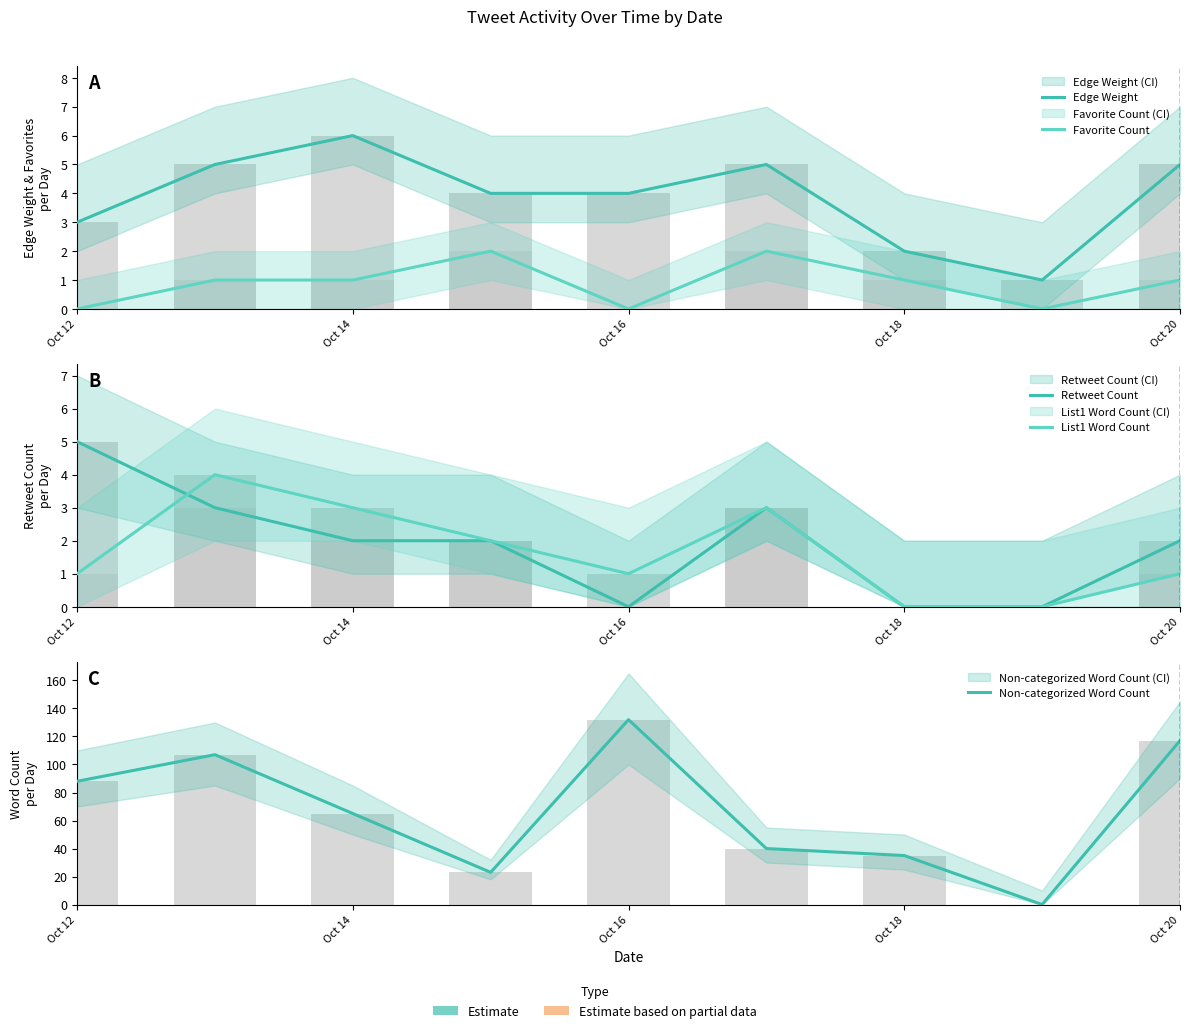

True or false: Retweet Count has a value of 5 at Oct 12.

True